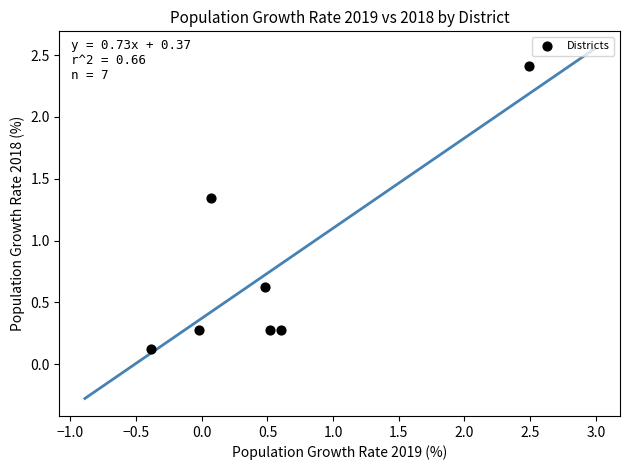

What is the average X value?

0.5